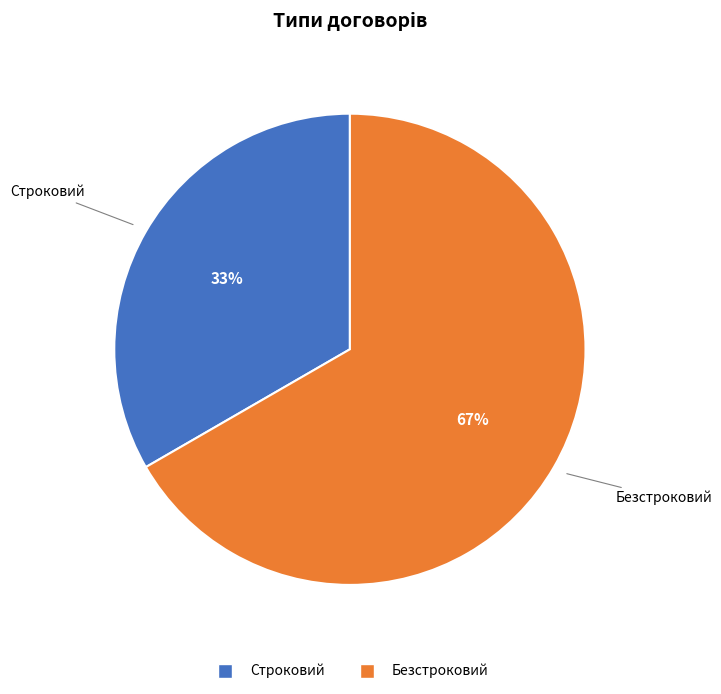

To the nearest percent, what portion does Строковий represent?

33%